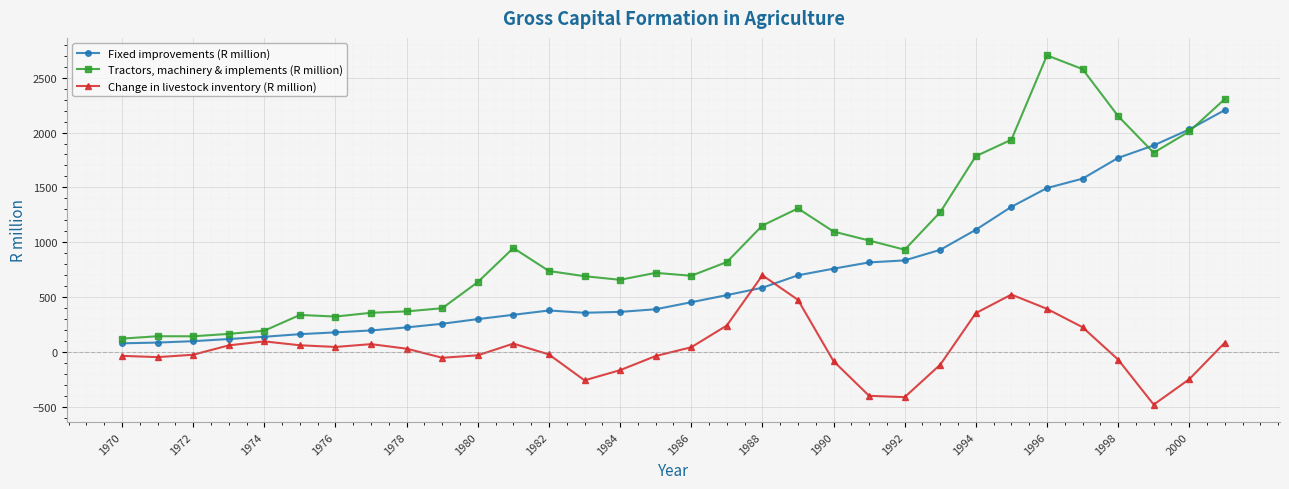

Which series has the largest total across all categories?

Tractors, machinery & implements (R million)